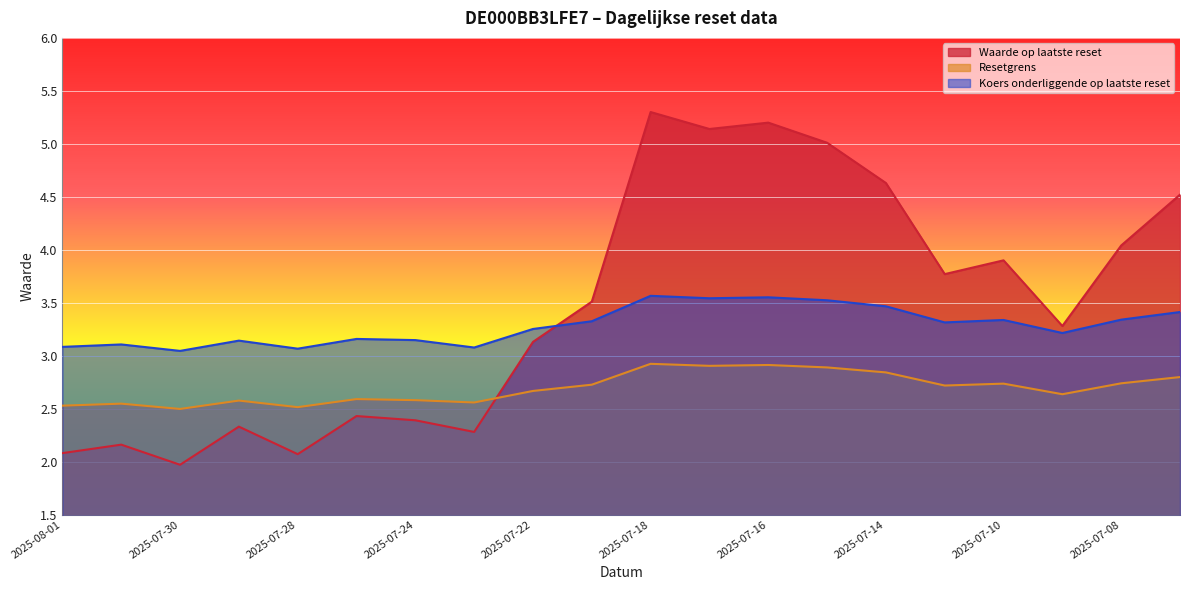

Rank the series at 2025-07-17 from highest to lowest value.

Waarde op laatste reset, Koers onderliggende op laatste reset, Resetgrens